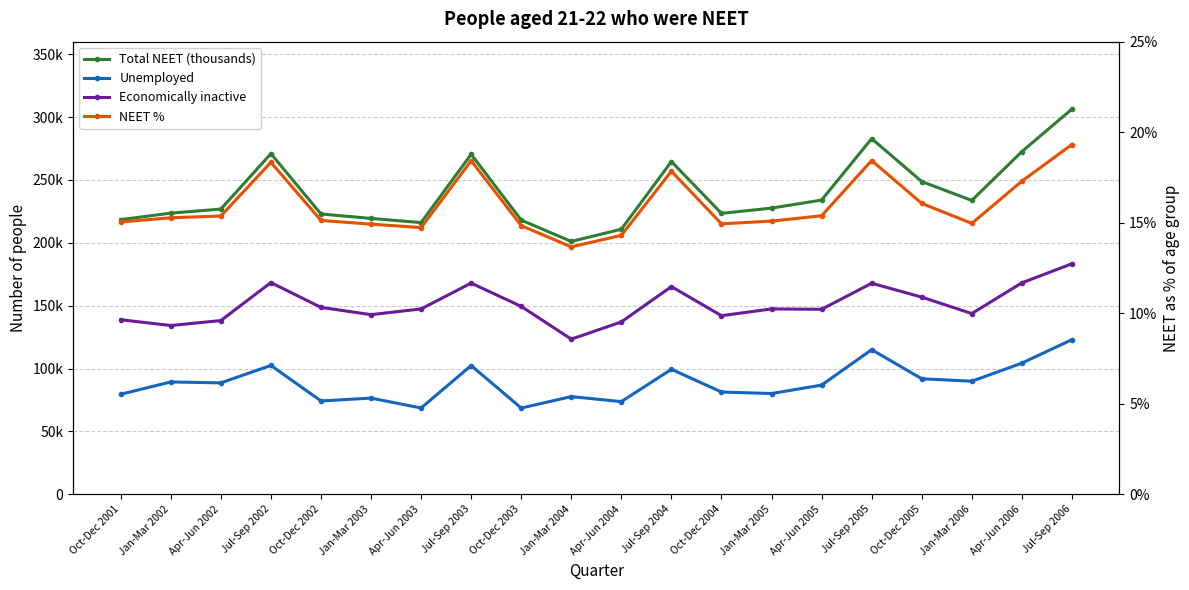

How many data points in Economically inactive are above 147467?

9